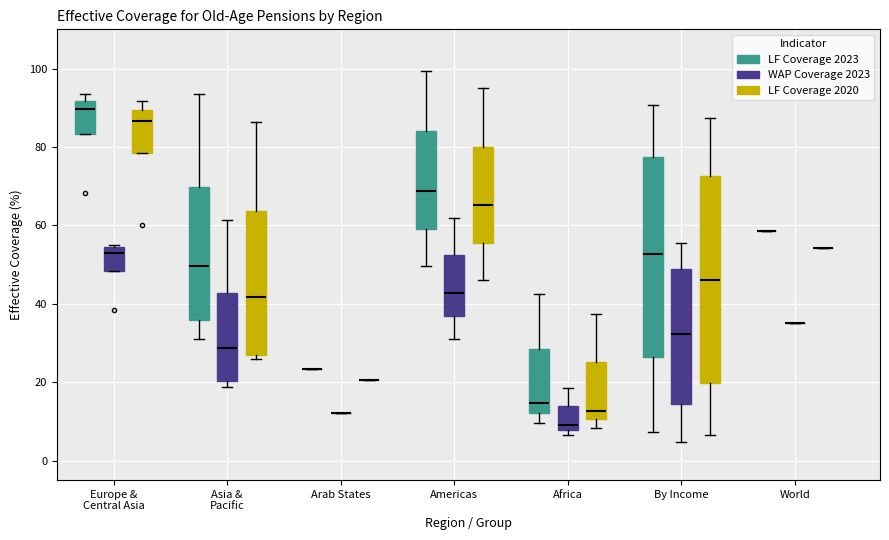

Reading left to right, read every box against the y-axis: the position of its median line, the range the box covers, and the ends of its whiskers. The values are not printed on the chart, so give them approximately, as read against the axis.

Europe & Central Asia (LF Coverage 2023): median 90, box 84 to 92, whiskers 84 to 94
Europe & Central Asia (WAP Coverage 2023): median 52, box 48 to 54, whiskers 48 to 54
Europe & Central Asia (LF Coverage 2020): median 86, box 78 to 90, whiskers 78 to 92
Asia & Pacific (LF Coverage 2023): median 50, box 36 to 70, whiskers 30 to 94
Asia & Pacific (WAP Coverage 2023): median 28, box 20 to 42, whiskers 18 to 62
Asia & Pacific (LF Coverage 2020): median 42, box 28 to 64, whiskers 26 to 86
Arab States (LF Coverage 2023): box collapsed to a line at 24, whiskers 24 to 24
Arab States (WAP Coverage 2023): box collapsed to a line at 12, whiskers 12 to 12
Arab States (LF Coverage 2020): box collapsed to a line at 20, whiskers 20 to 20
Americas (LF Coverage 2023): median 68, box 60 to 84, whiskers 50 to 100
Americas (WAP Coverage 2023): median 42, box 36 to 52, whiskers 30 to 62
Americas (LF Coverage 2020): median 66, box 56 to 80, whiskers 46 to 94
Africa (LF Coverage 2023): median 14, box 12 to 28, whiskers 10 to 42
Africa (WAP Coverage 2023): median 10, box 8 to 14, whiskers 6 to 18
Africa (LF Coverage 2020): median 12, box 10 to 26, whiskers 8 to 38
By Income (LF Coverage 2023): median 52, box 26 to 78, whiskers 8 to 90
By Income (WAP Coverage 2023): median 32, box 14 to 48, whiskers 4 to 56
By Income (LF Coverage 2020): median 46, box 20 to 72, whiskers 6 to 88
World (LF Coverage 2023): box collapsed to a line at 58, whiskers 58 to 58
World (WAP Coverage 2023): box collapsed to a line at 36, whiskers 36 to 36
World (LF Coverage 2020): box collapsed to a line at 54, whiskers 54 to 54